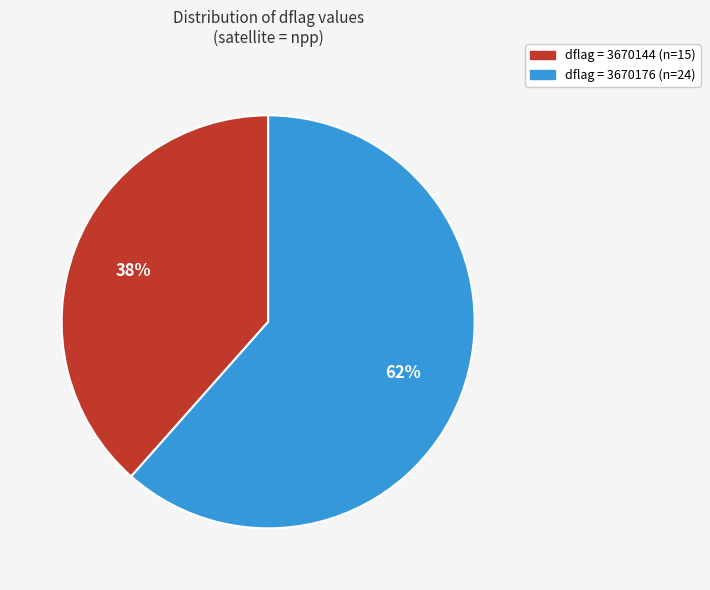

To the nearest percent, what is the average slice percentage?

50%